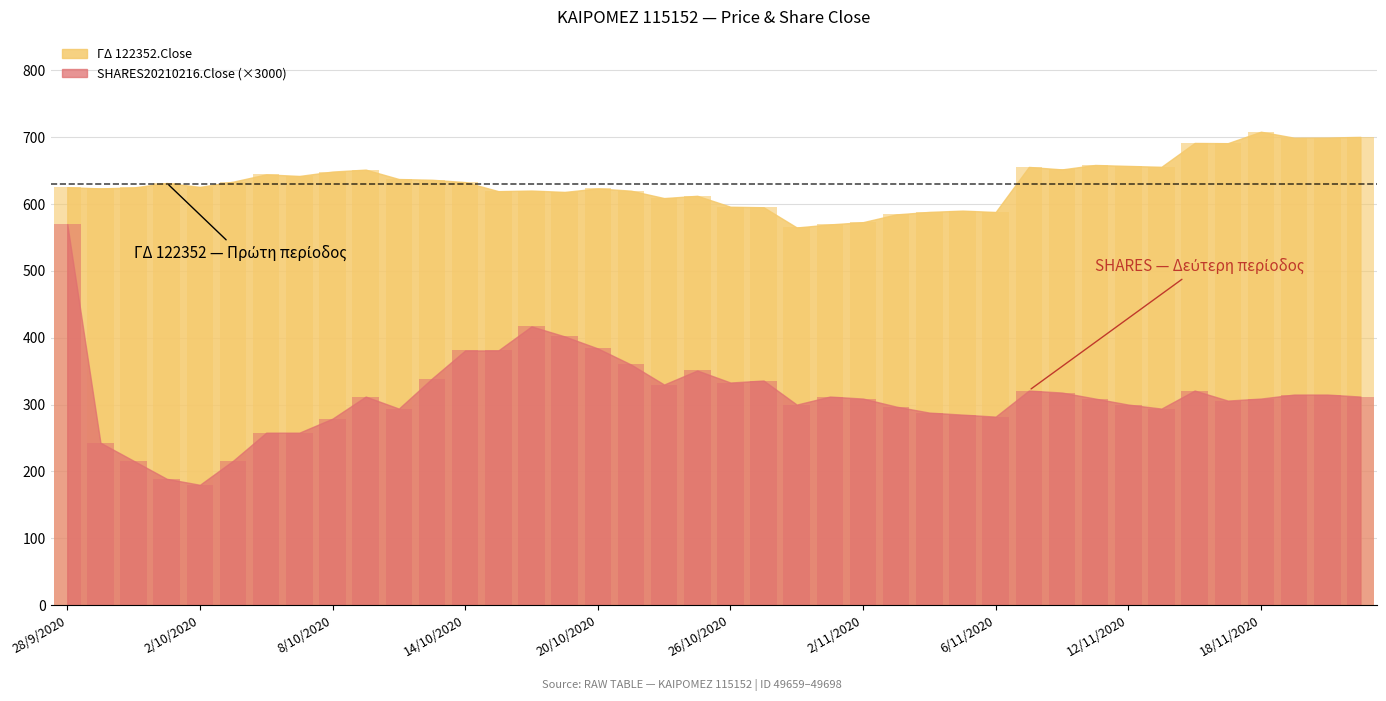

Reading right to left, transcribe all the data shown in this chart.

ΓΔ 122352.Close: 700.4	699.5	699.2	708.2	691.0	691.4	655.7	657.0	658.4	651.8	655.5	588.1	590.2	588.2	584.5	572.9	569.5	564.9	595.2	596.0	612.3	608.9	620.0	623.3	618.1	620.2	619.3	632.8	636.3	637.4	651.5	648.6	642.0	644.4	633.4	625.7	631.5	624.8	623.4	625.2
SHARES20210216.Close: 312.0	315.0	315.0	309.0	306.0	321.0	294.0	300.0	309.0	318.0	321.0	282.0	285.0	288.0	297.0	309.0	312.0	300.0	336.0	333.0	351.0	330.0	360.0	384.0	402.0	417.0	381.0	381.0	339.0	294.0	312.0	279.0	258.0	258.0	216.0	180.0	189.0	216.0	243.0	570.0